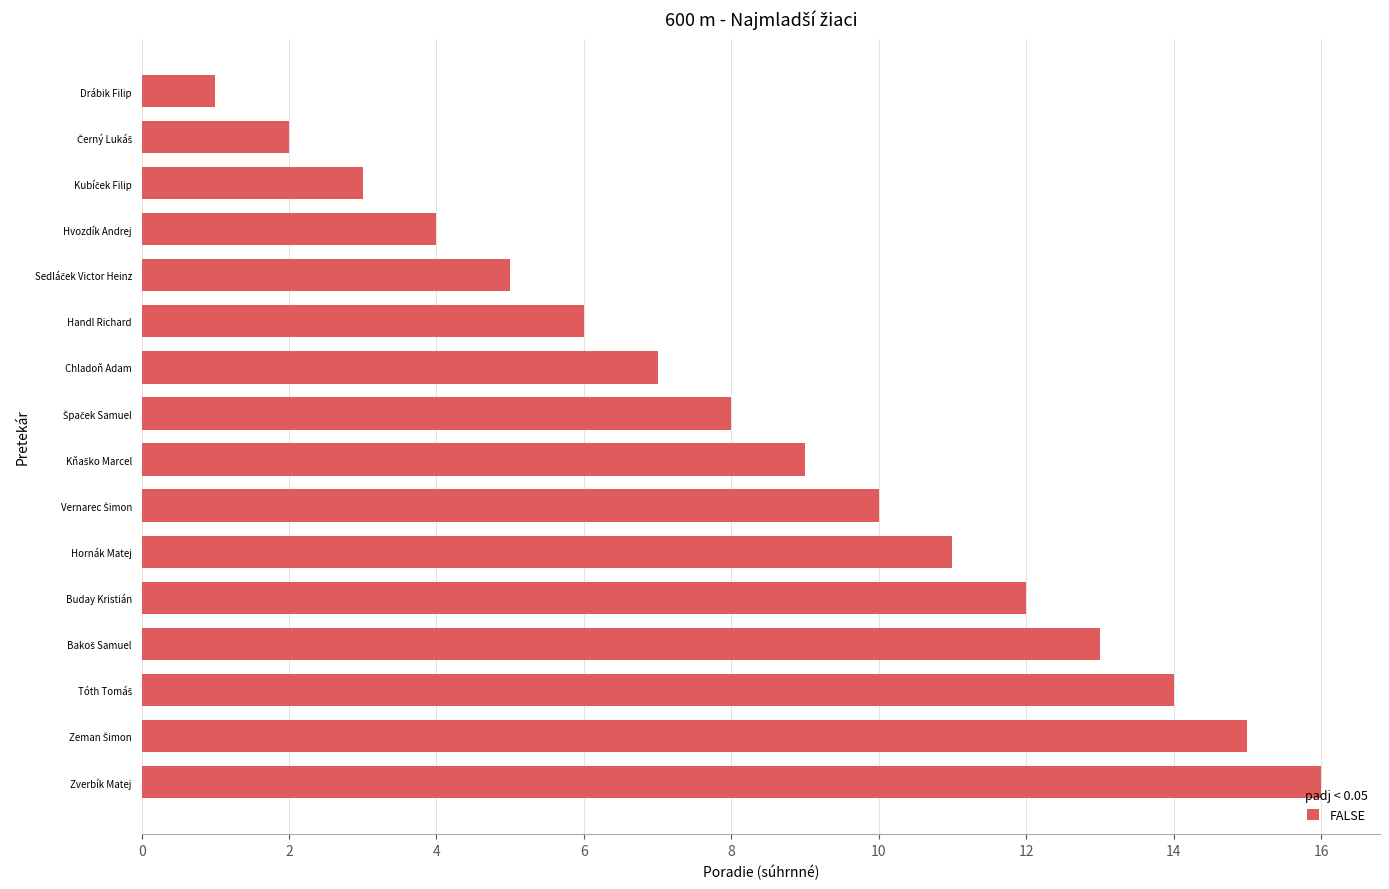

What position from the bottom is Hvozdík Andrej?

13